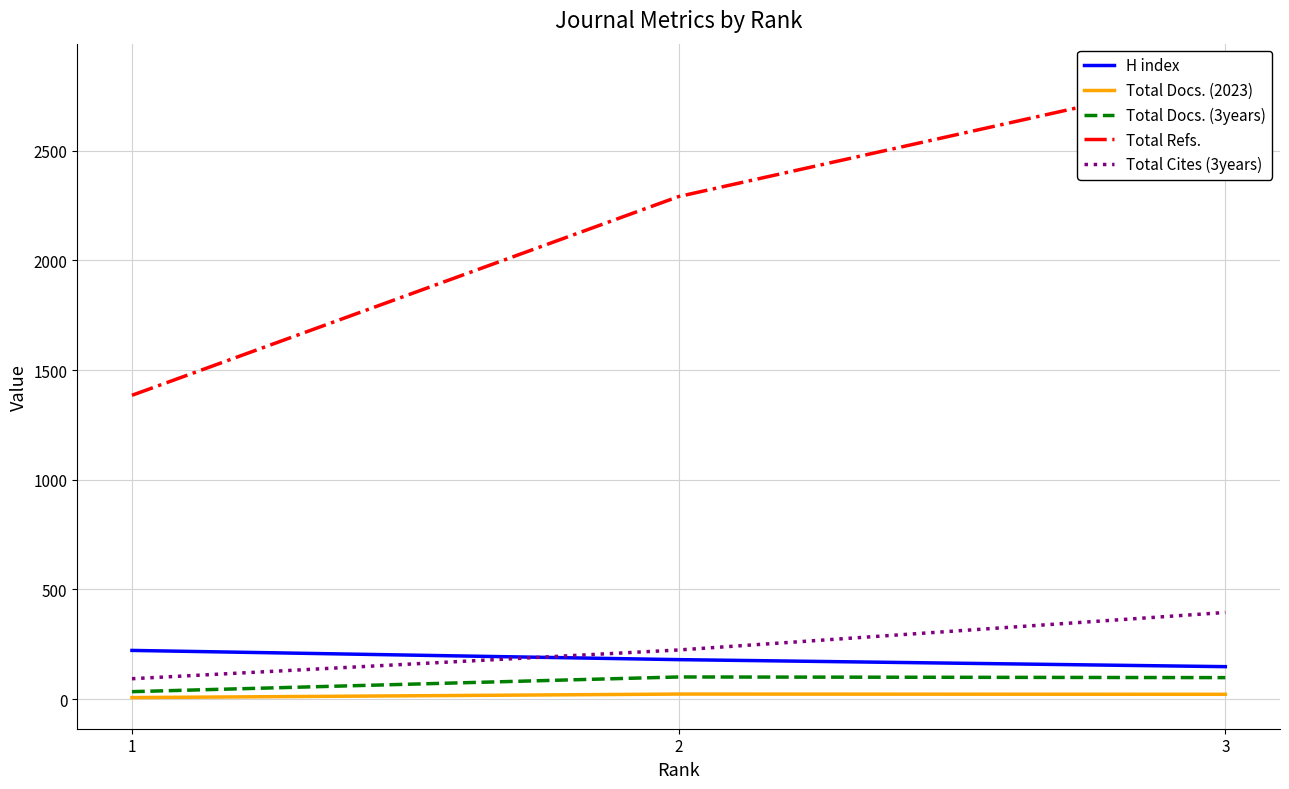

The Total Docs. (3years) series shows 101 at 2. True or false?

True